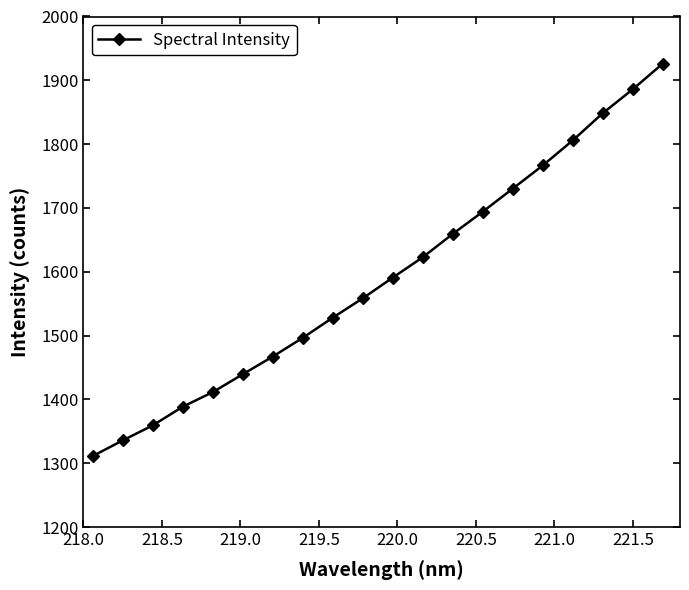

How many lines are shown in the chart?

1